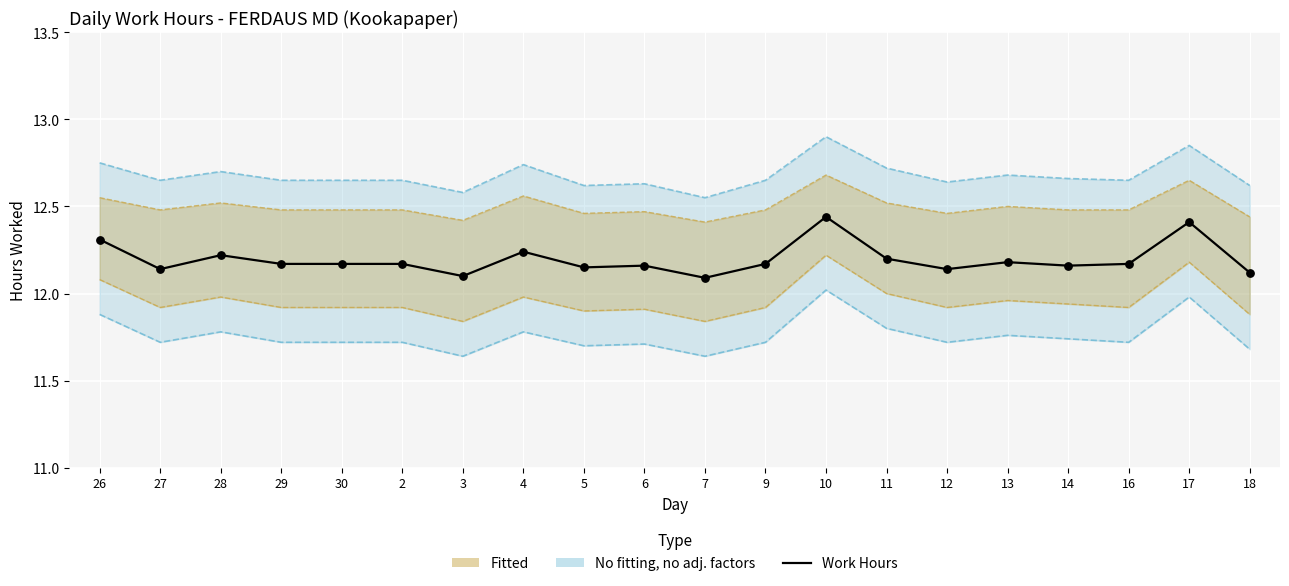

Approximately how many times larger is the value at 27 compared to 5?

1.0